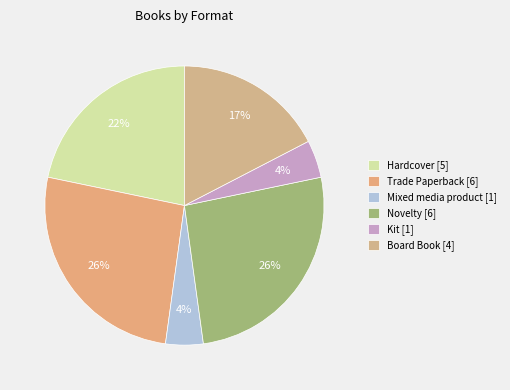

True or false: Hardcover accounts for 22% of the total.

True